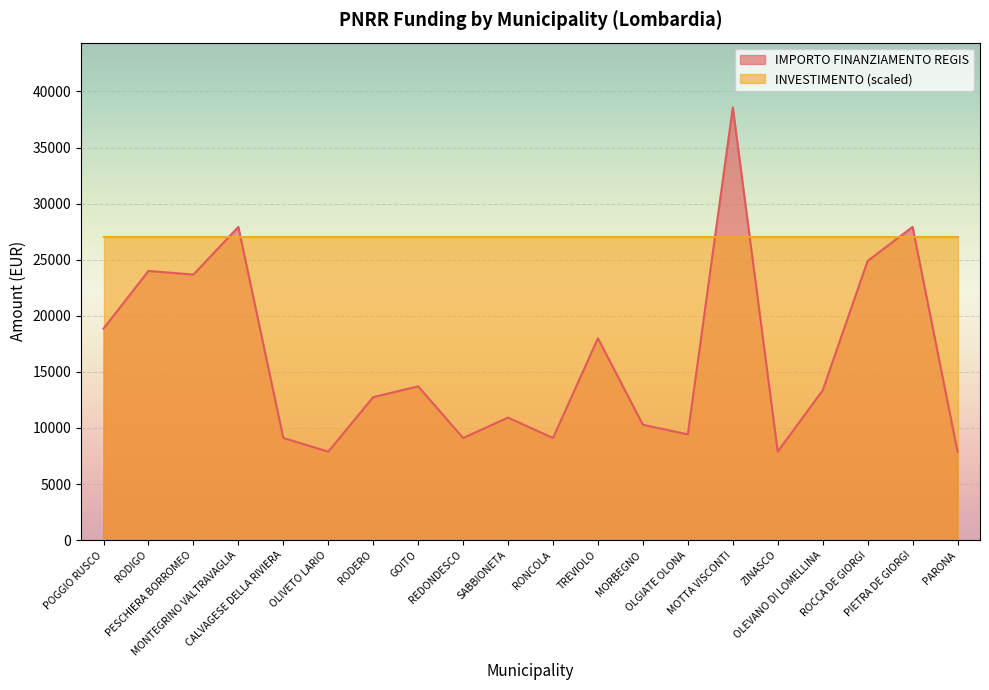

What is the ratio of the value at SABBIONETA to the value at RONCOLA?

1.2